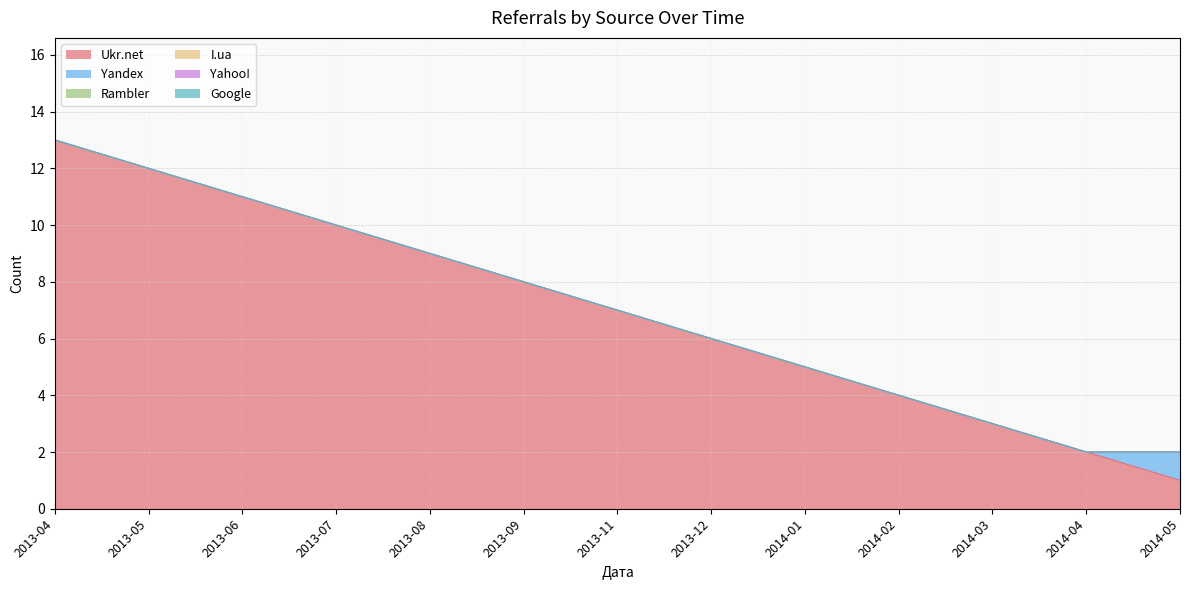

What is the difference between the maximum and minimum values in the Yandex series?

1